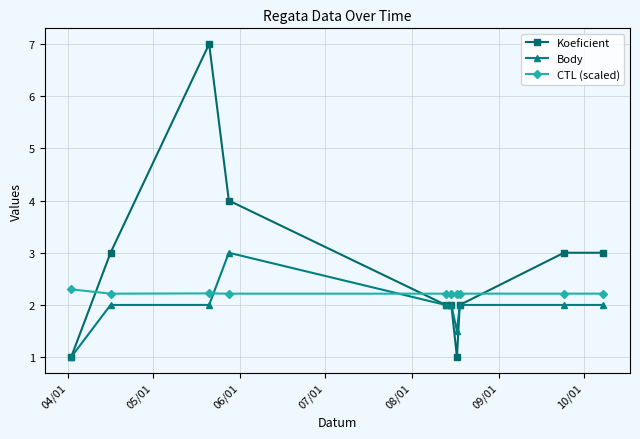

What is the value of the CTL (scaled) point at the 9th from the left?

2.2